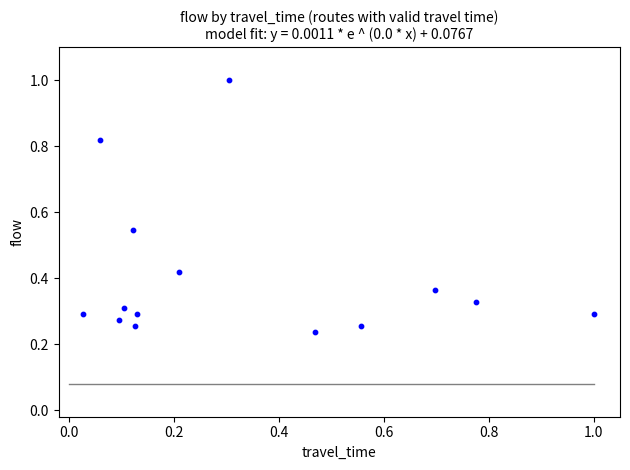

What is the range of X values (max minus min)?

1.0